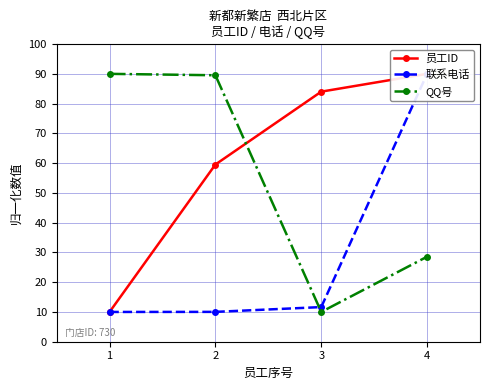

True or false: QQ号 has more than 1 points higher than both neighbors.

False